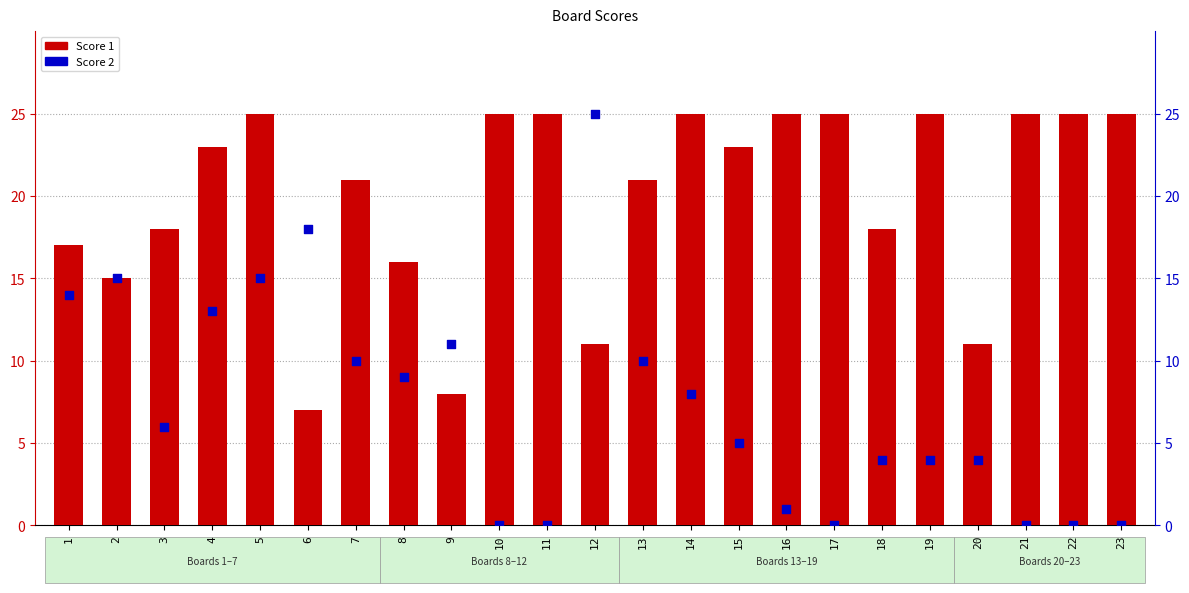

At how many categories does at least one series exceed 2?

23